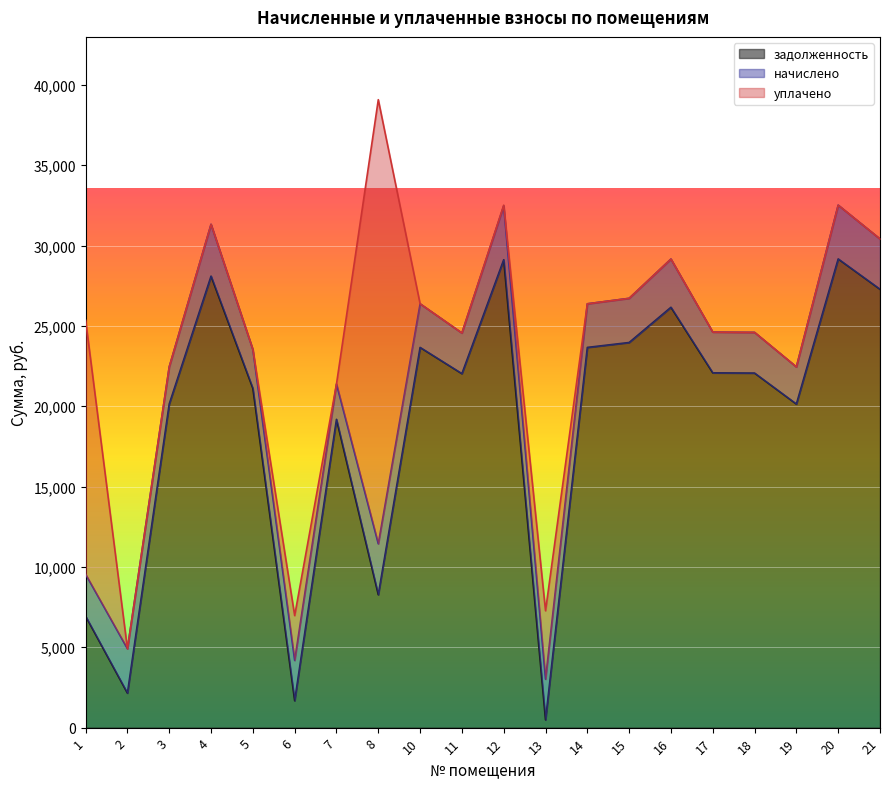

Reading left to right, list all the values displayed in this chart.

задолженность: 1=6931.2	2=2147.6	3=20140.4	4=28094.5	5=21109.1	6=1673.1	7=19181.8	8=8268.4	10=23658.5	11=22026.7	12=29115.8	13=480.8	14=23658.5	15=23964.4	16=26156.8	17=22077.8	18=22062.6	19=20135.5	20=29165.0	21=27278.7
начислено: 1=2609.1	2=2761.2	3=2310.8	4=3223.3	5=2421.9	6=2509.7	7=2200.8	8=3170.7	10=2714.4	11=2527.2	12=3346.2	13=2533.1	14=2714.4	15=2749.5	16=3001.1	17=2533.1	18=2531.3	19=2310.2	20=3346.2	21=3129.8
уплачено: 1=15809.4	2=0.0	3=0.0	4=0.0	5=0.0	6=2788.5	7=0.0	8=27635.4	10=0.0	11=0.0	12=49.2	13=4258.8	14=0.0	15=0.0	16=0.0	17=0.0	18=0.0	19=0.0	20=0.0	21=0.0